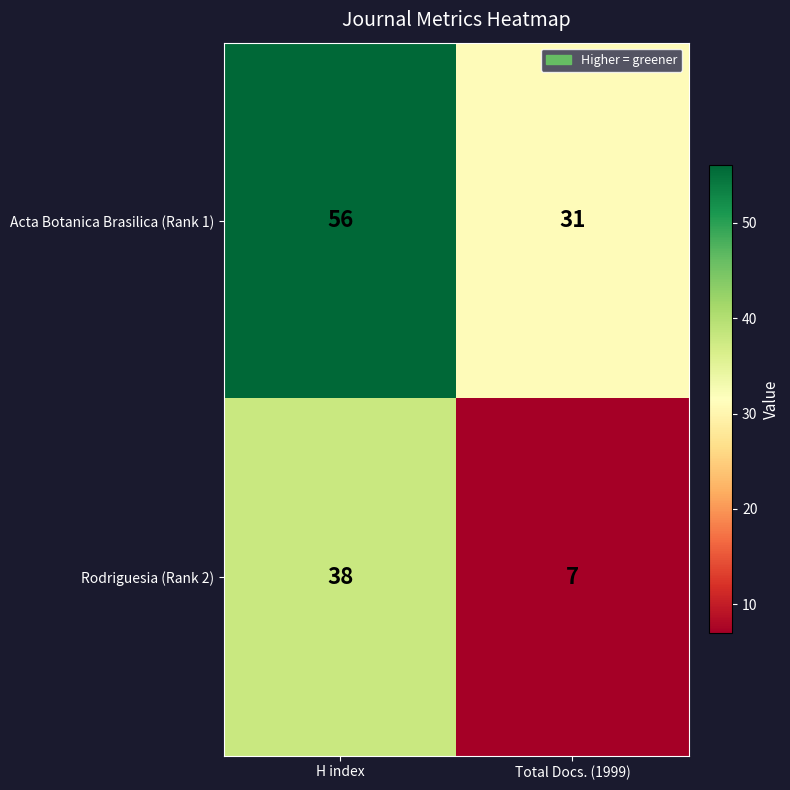

What is the smallest value displayed?

7